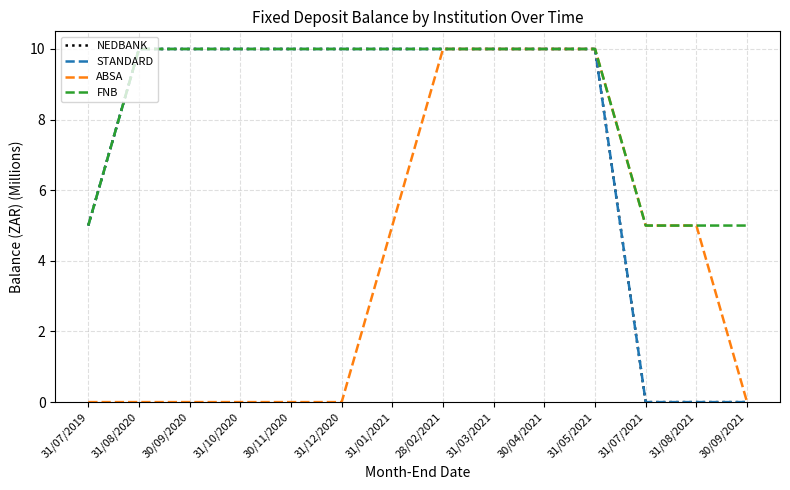

Does the chart have visible grid lines?

Yes